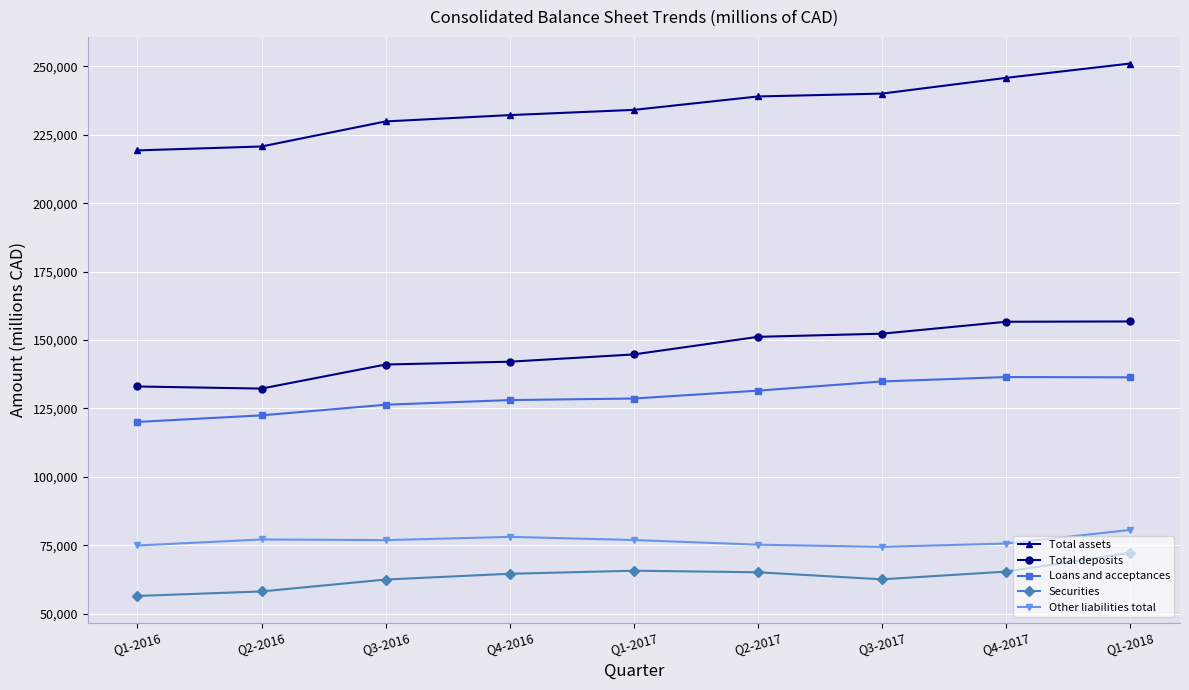

What is the minimum value for Securities?

56436